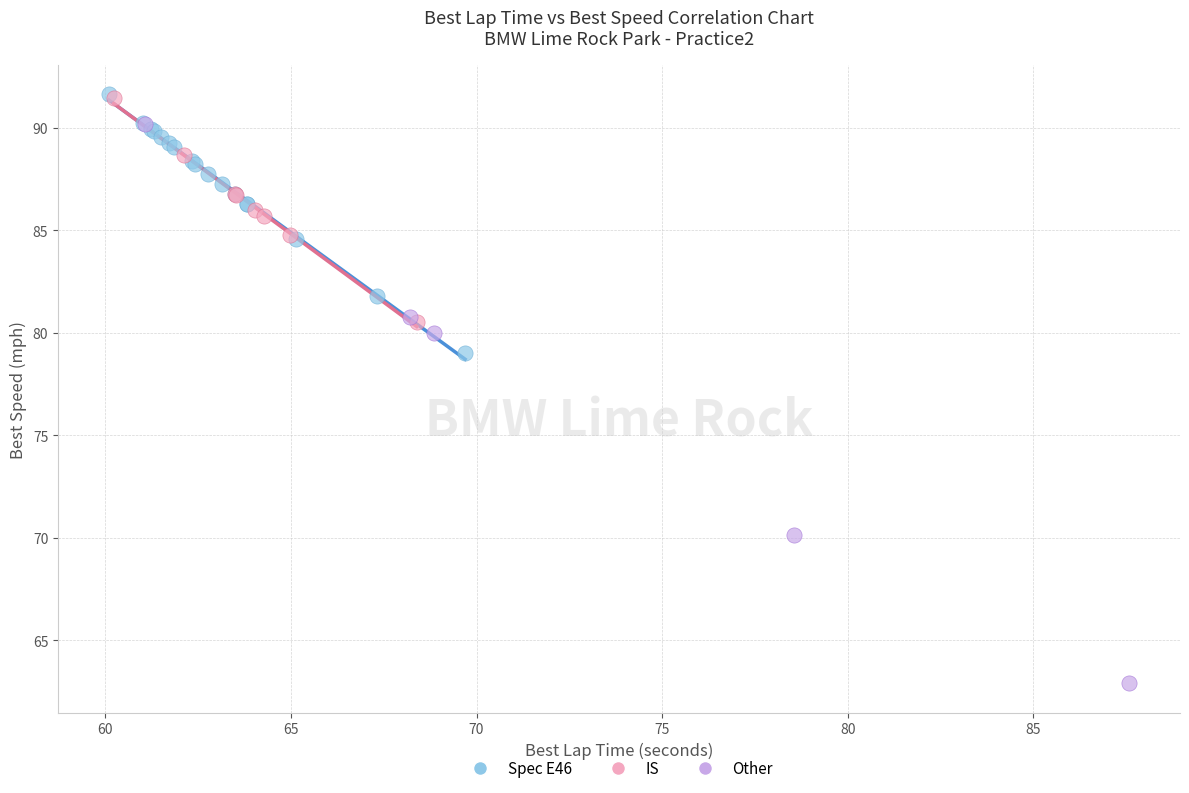

What are all the series names shown in the legend?

Spec E46, IS, Other